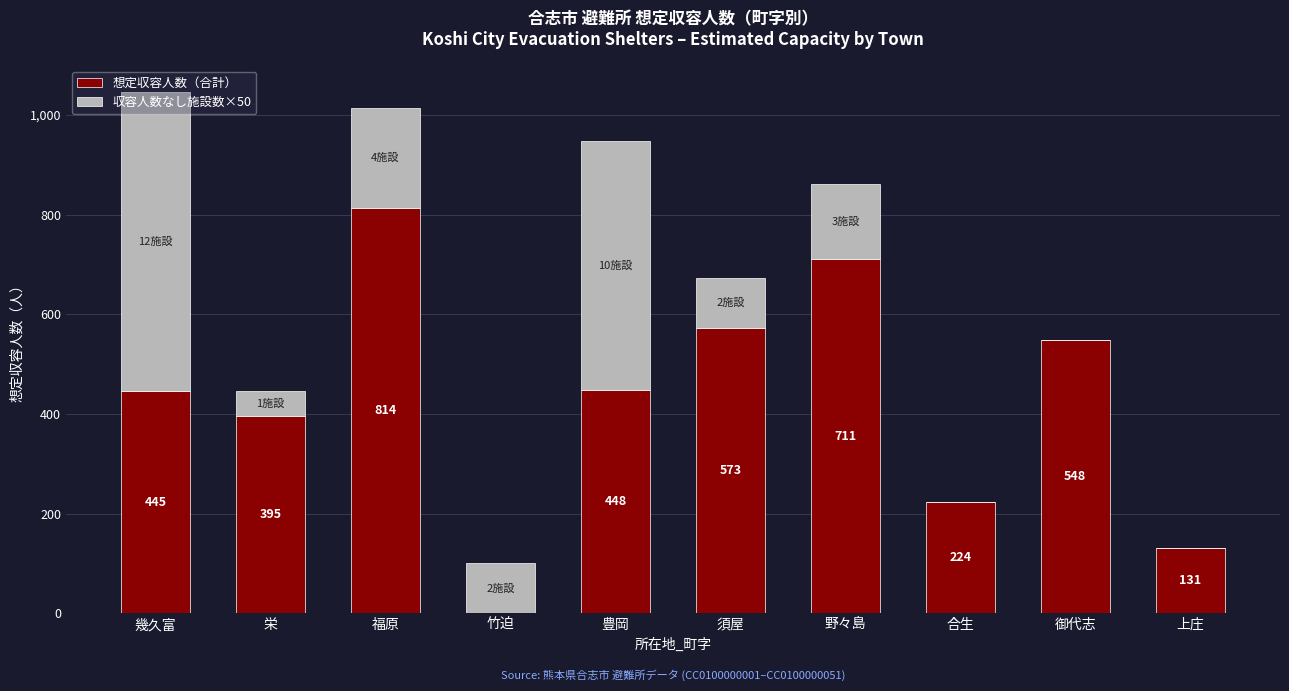

At which label is 想定収容人数（合計） closest to 407?

栄